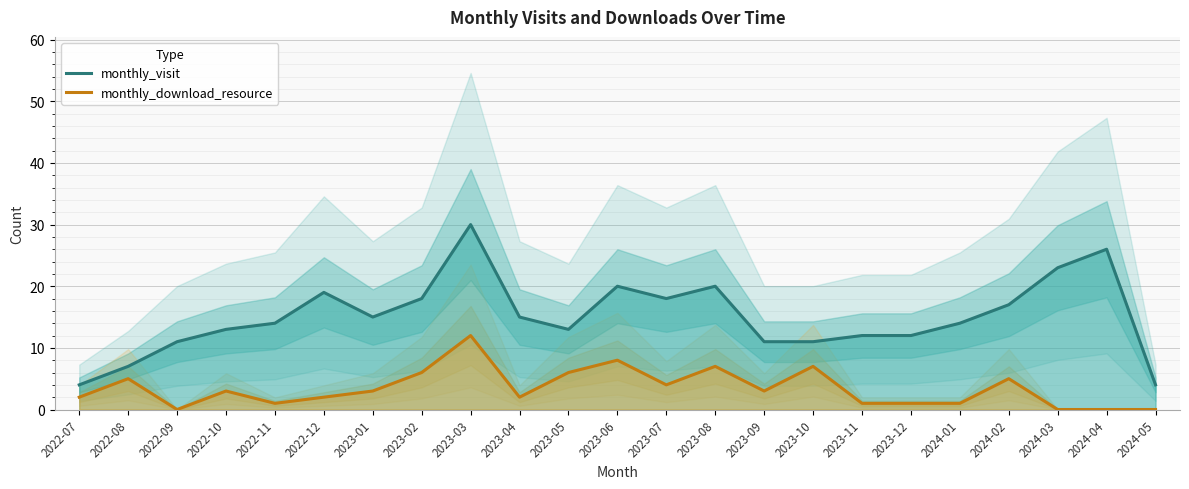

True or false: monthly_download_resource and monthly_visit cross at least once.

False